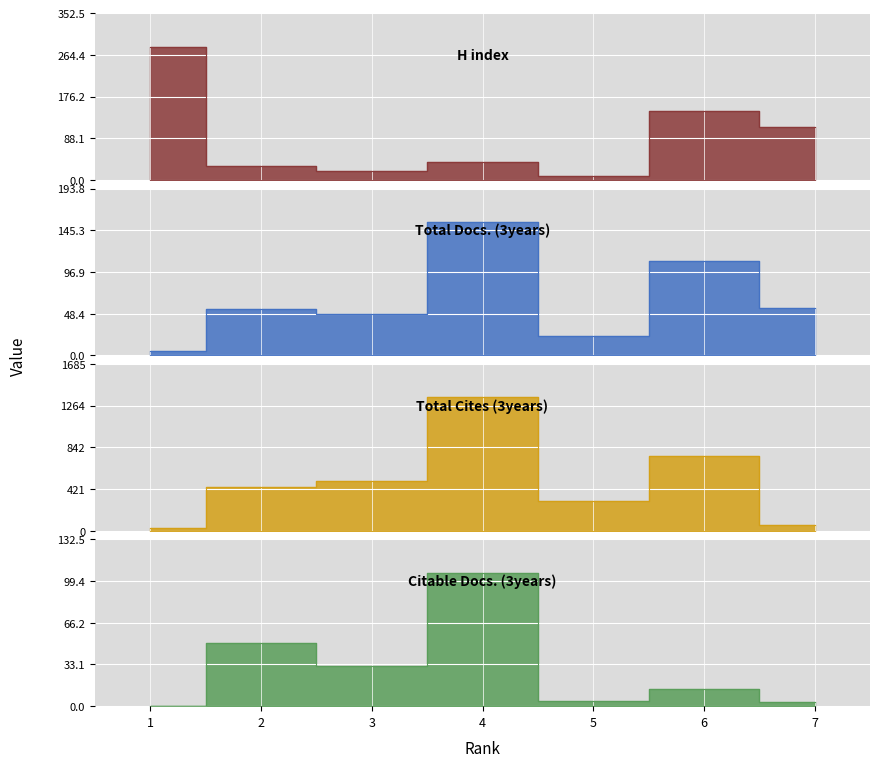

Reading left to right, list all the values displayed in this chart.

H index: 1=282	2=30	3=20	4=39	5=9	6=145	7=112
Total Docs. (3years): 1=5	2=54	3=48	4=155	5=23	6=110	7=55
Total Cites (3years): 1=32	2=446	3=500	4=1348	5=301	6=754	7=55
Citable Docs. (3years): 1=0	2=50	3=32	4=106	5=4	6=14	7=3